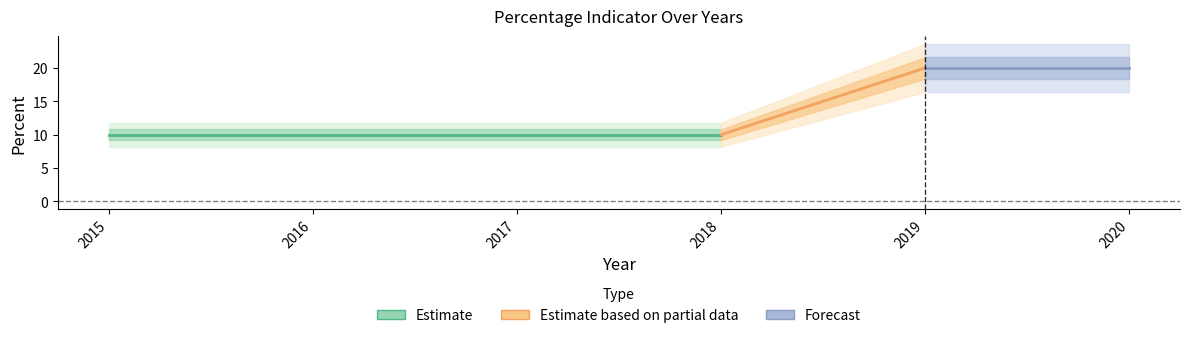

Which has a higher value, 2020 or 2019?

2020